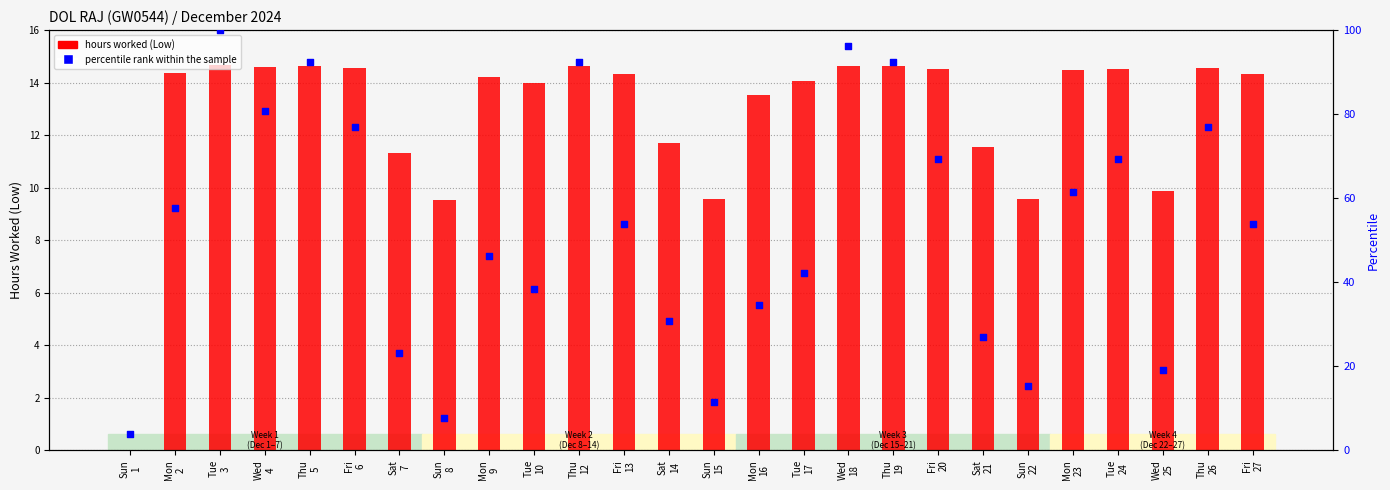

Which series contains the lowest Y value?

hours worked (Low)